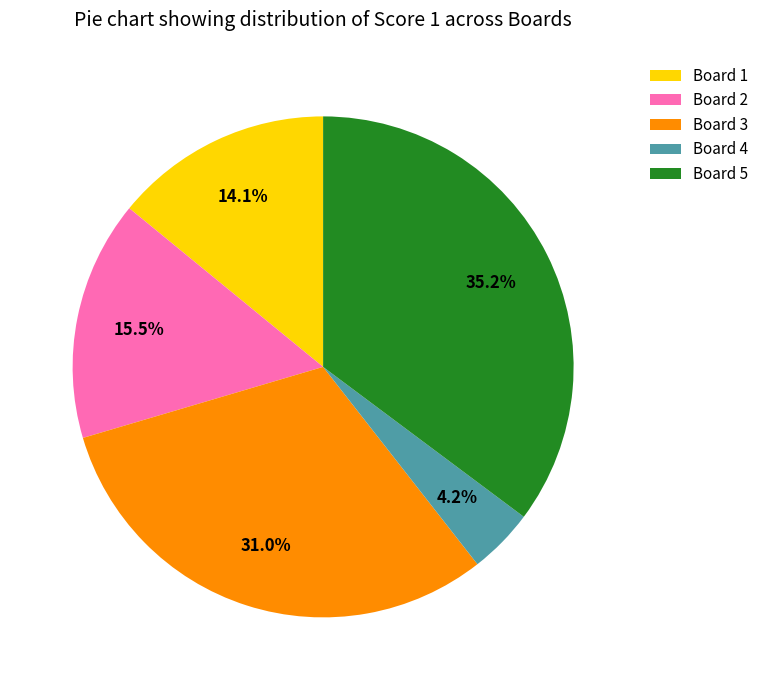

To the nearest percent, what is the average slice percentage?

20%